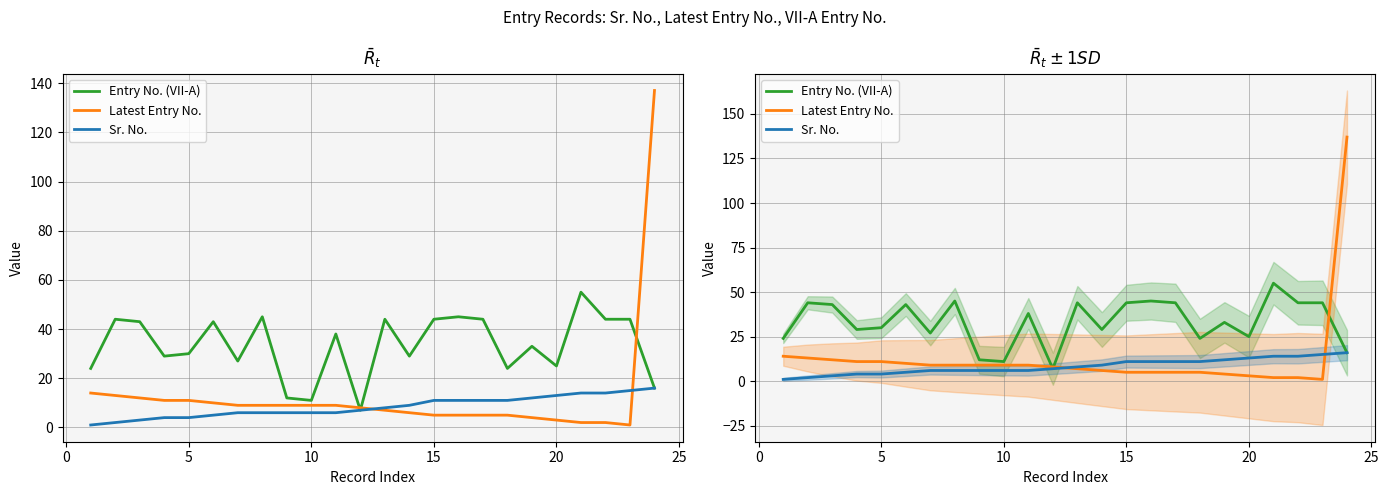

True or false: Sr. No. and Entry No. (VII-A) cross at least once.

False